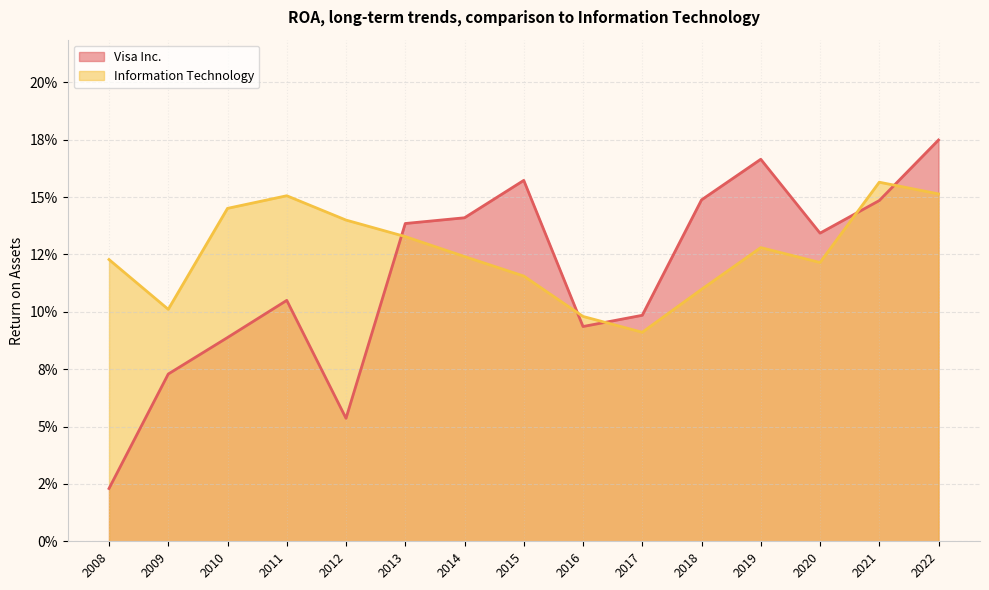

Does the chart display data point markers on the line(s)?

No